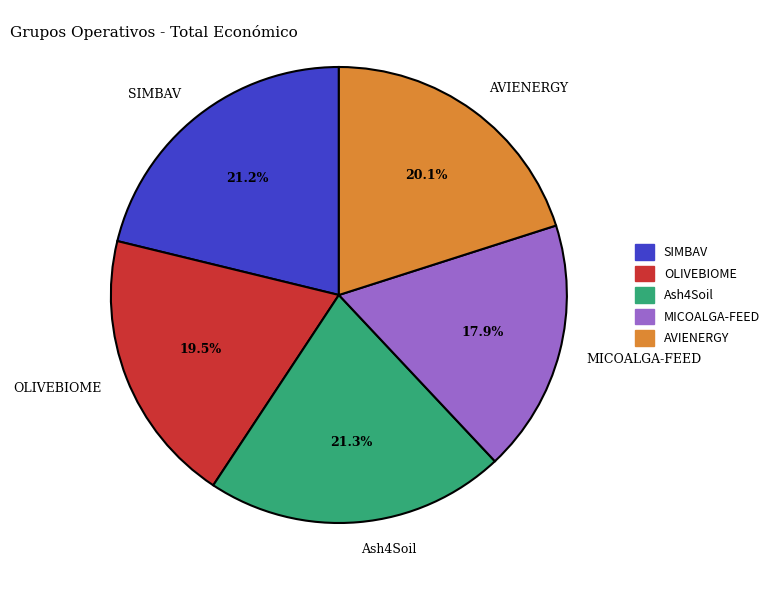

How many segments does this pie chart have?

5